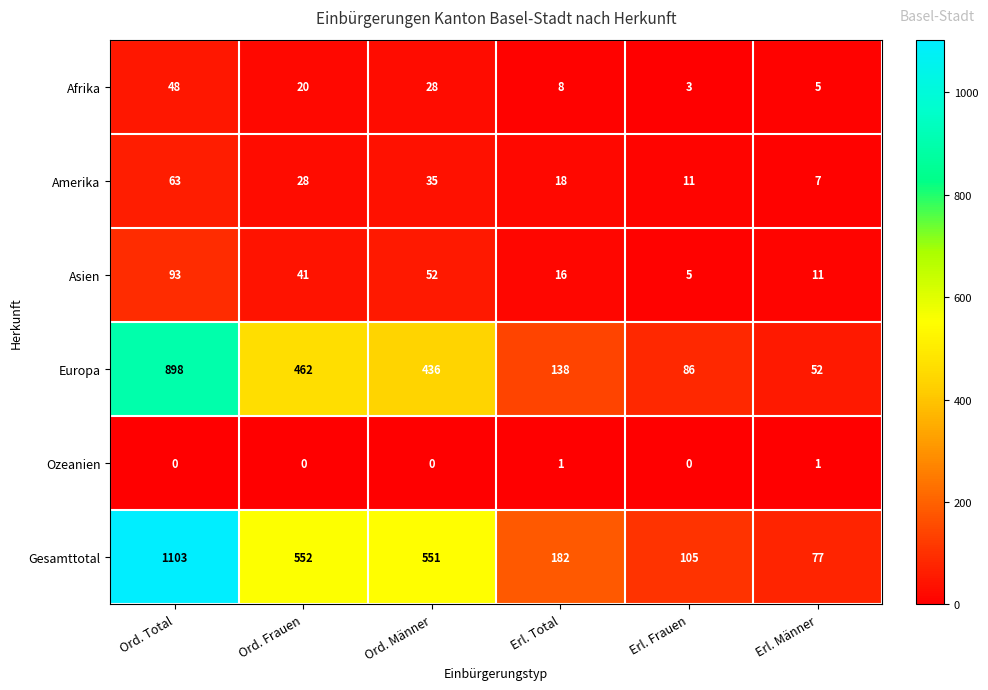

What is the difference between the highest and lowest values at Erl. Männer?

76